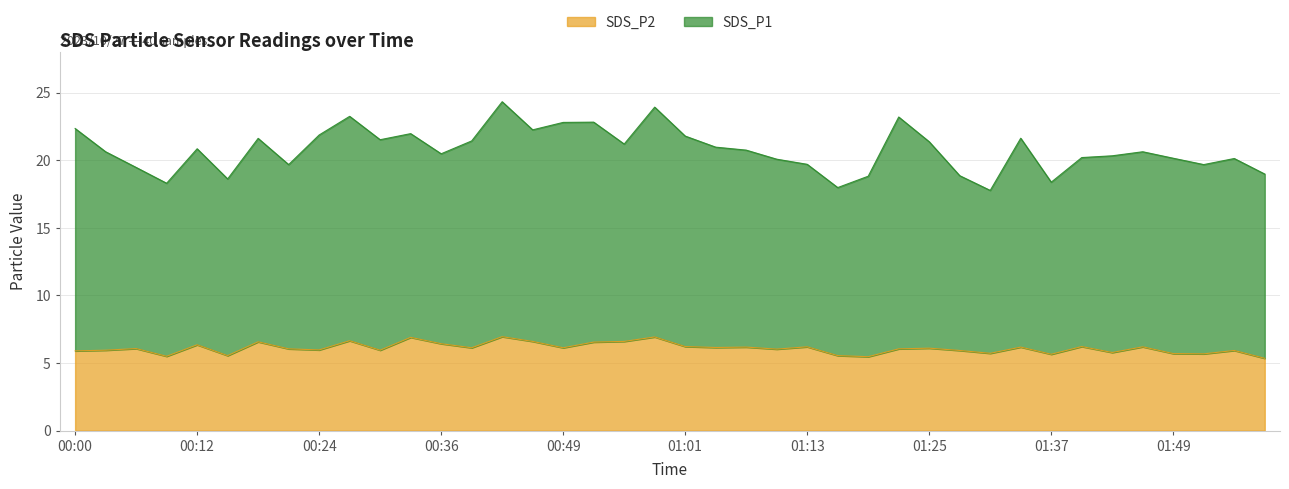

What is the label of the 9th point from the right?

01:34